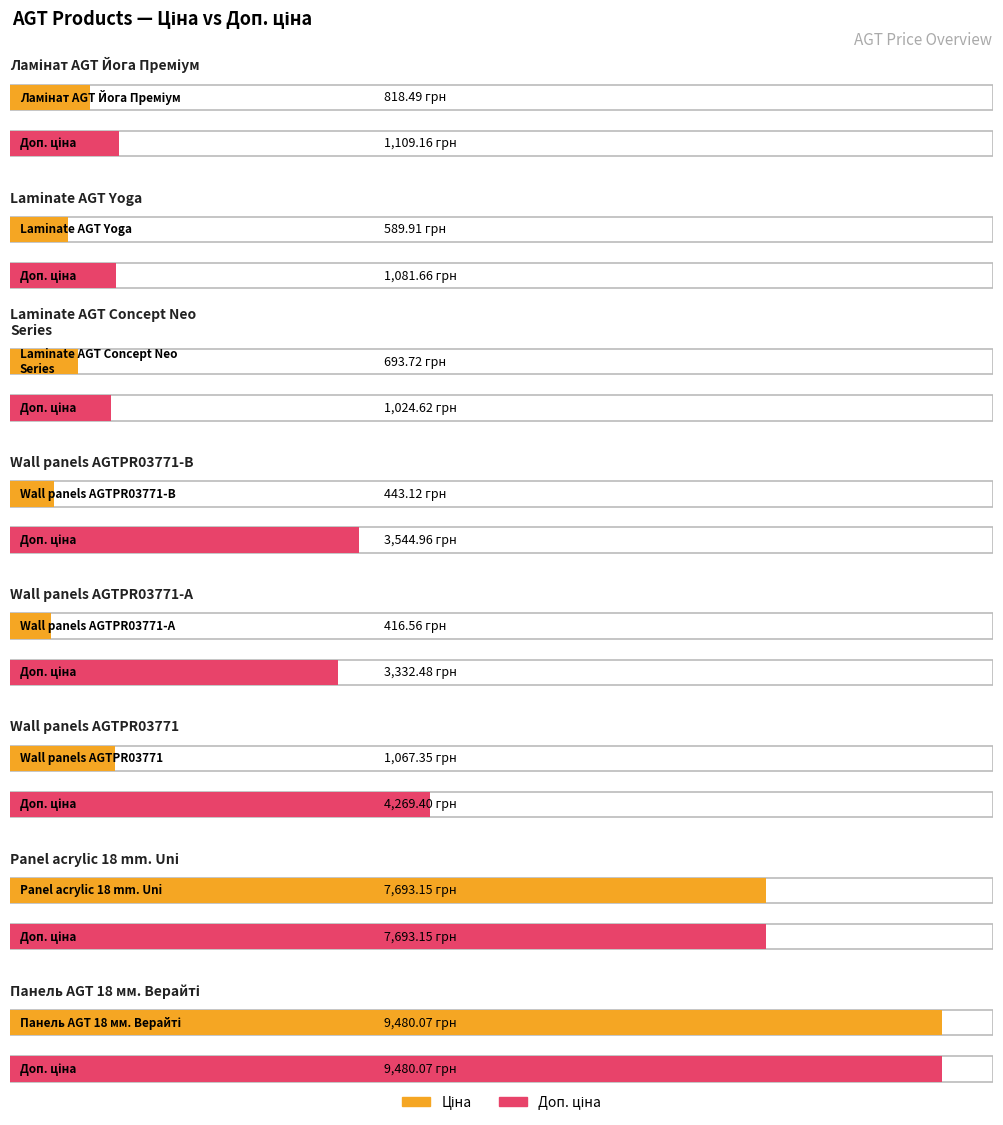

How many categories are shown in the chart?

8